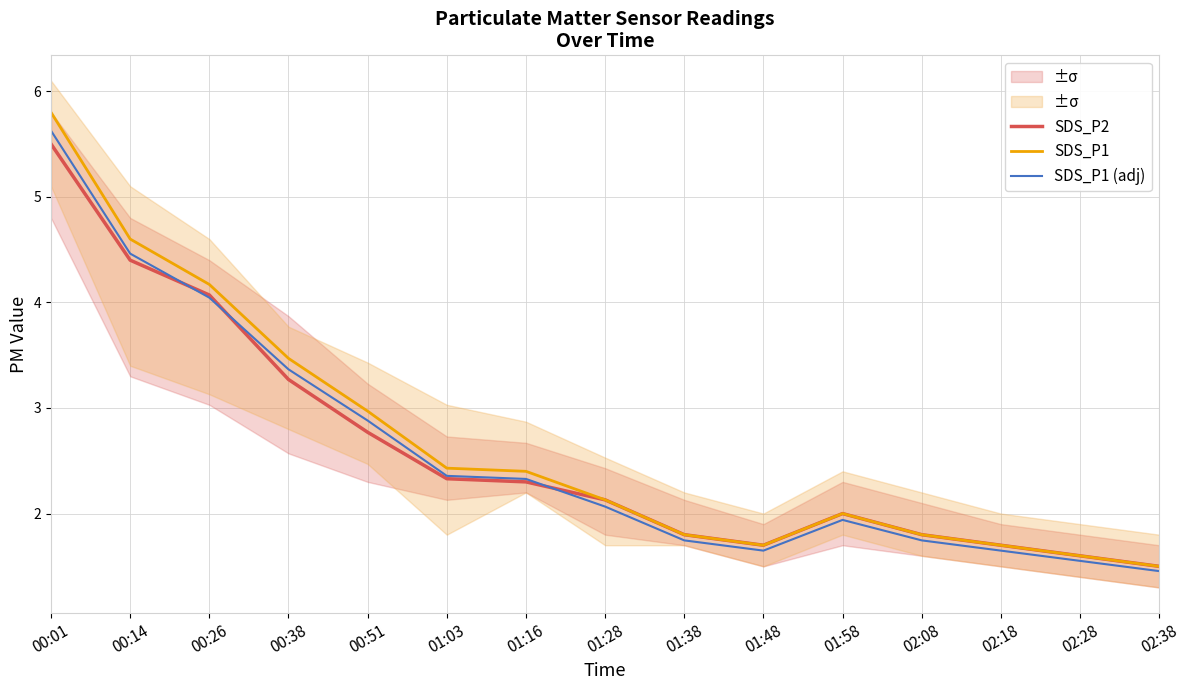

At which label is SDS_P2 closest to 3?

00:51